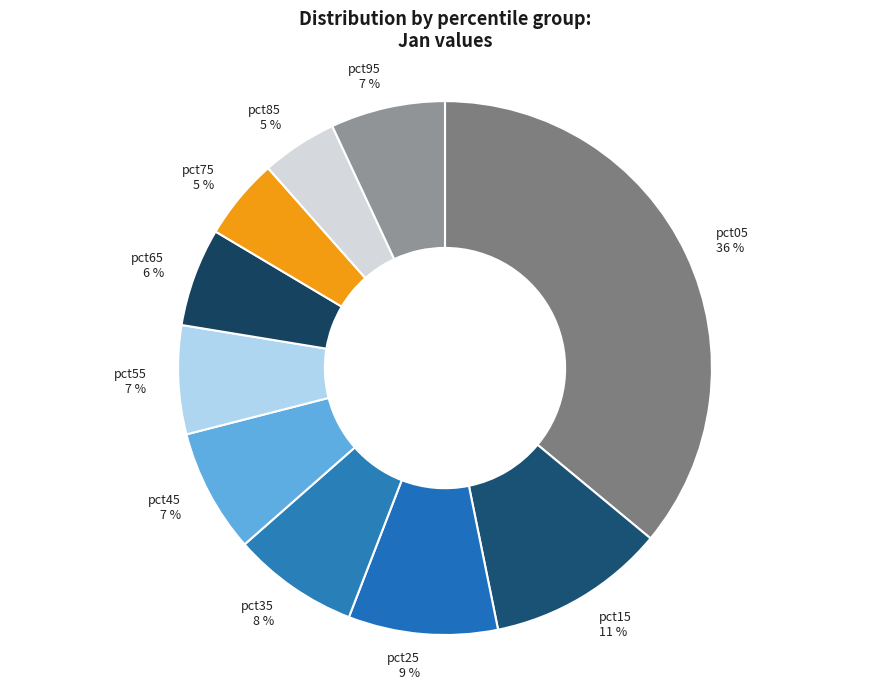

To the nearest percent, what is the combined percentage of pct95 and pct15?

18%